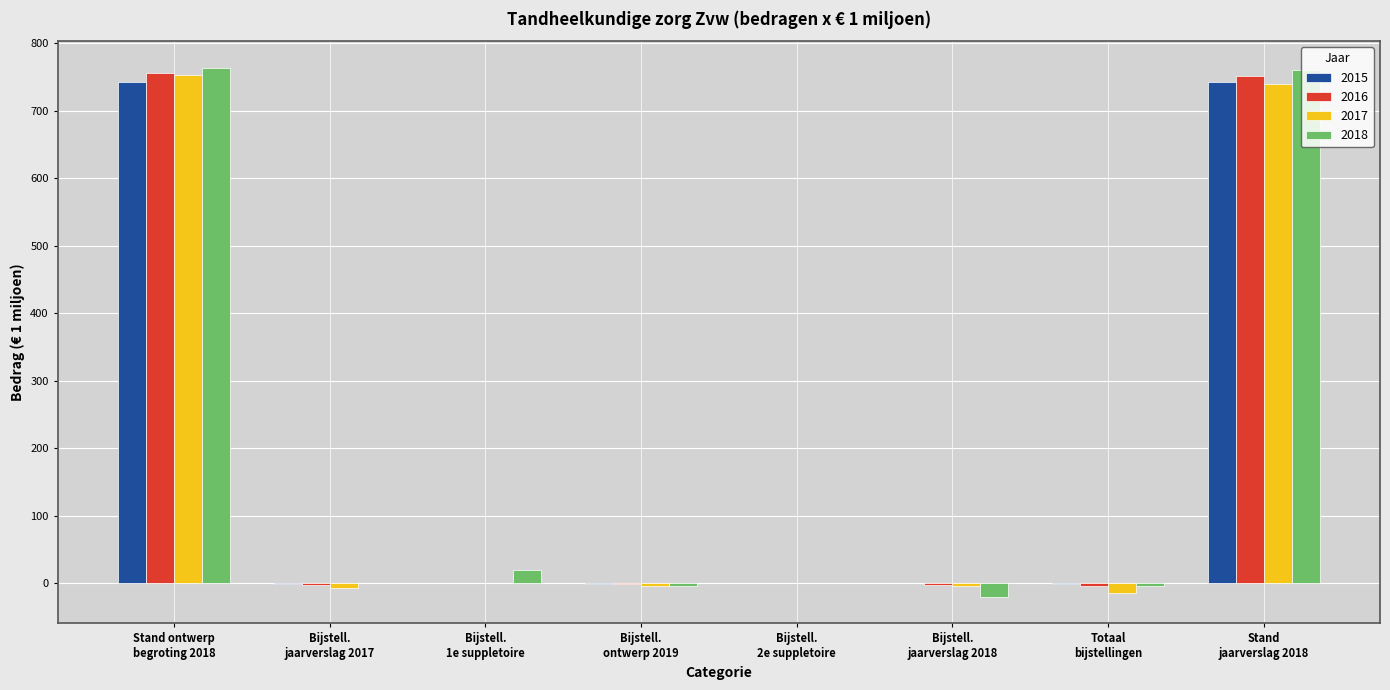

What is the sum of all 2018 values?

1515.9